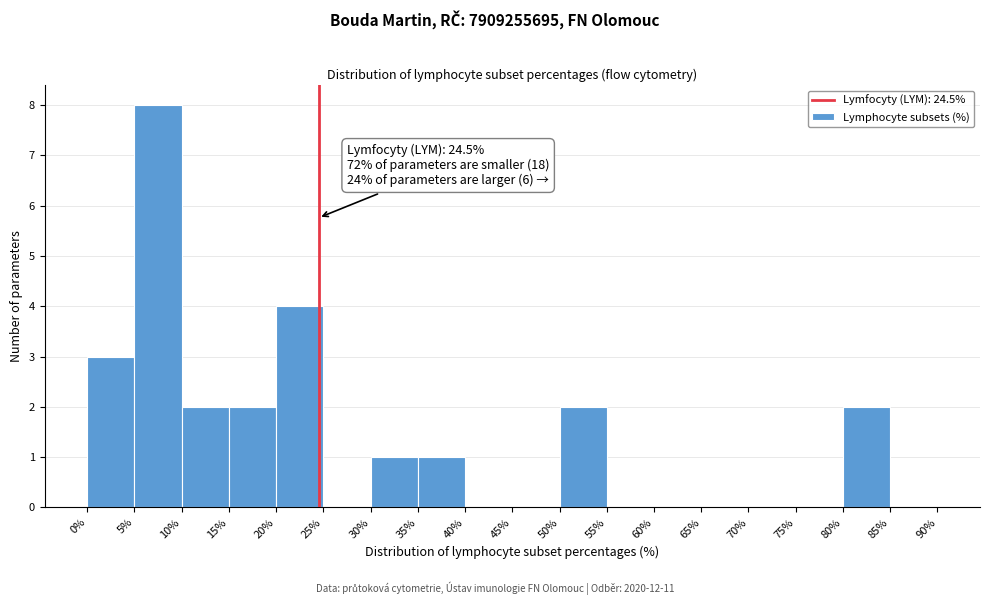

Which range on the x-axis has the tallest bar?

5% to 10%